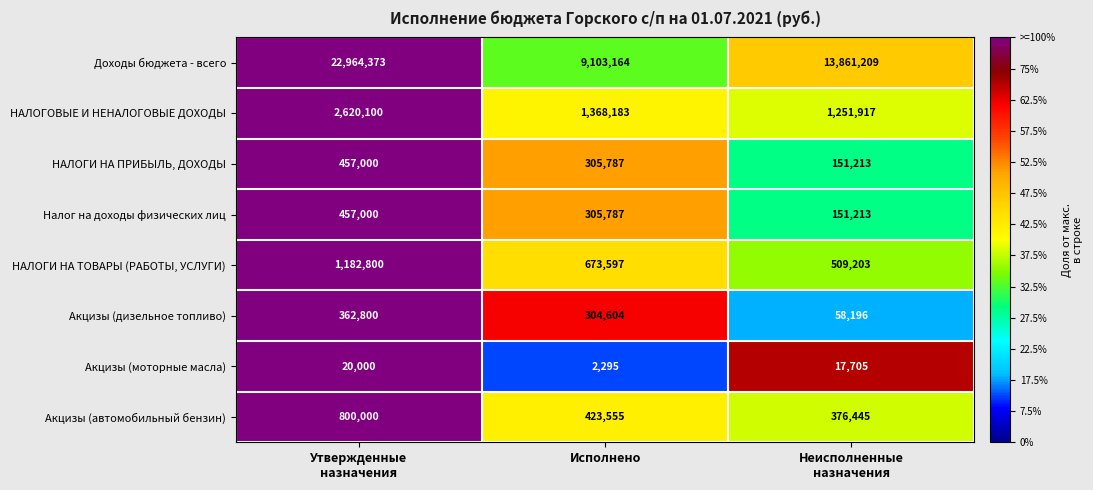

What is the average value of the Доходы бюджета - всего series?

15309582